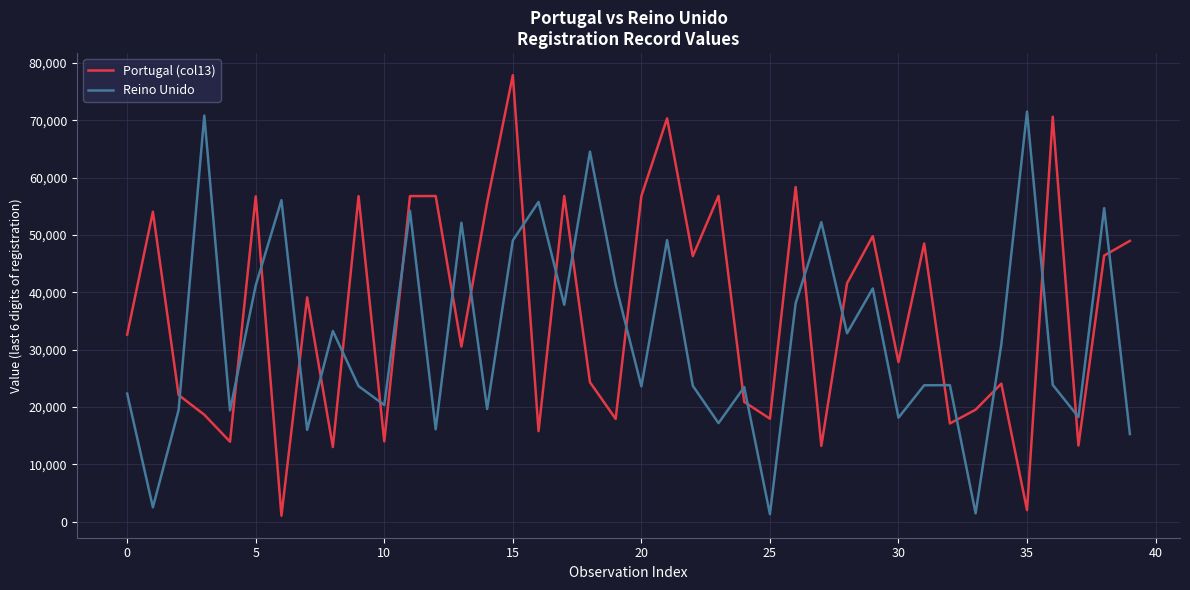

What is the highest value of the Portugal (col13) series?

77847